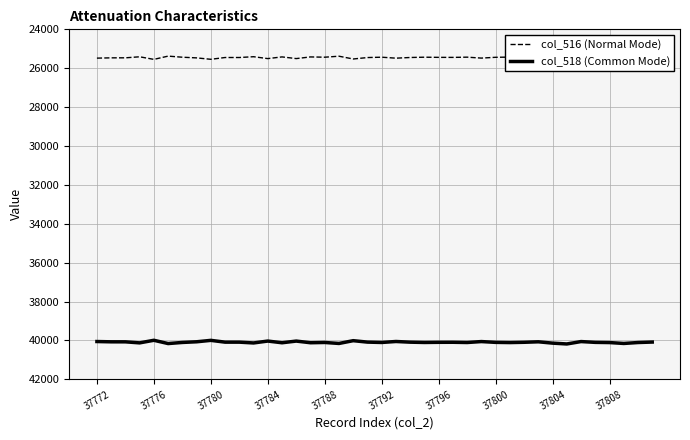

How many distinct data groups are displayed?

2